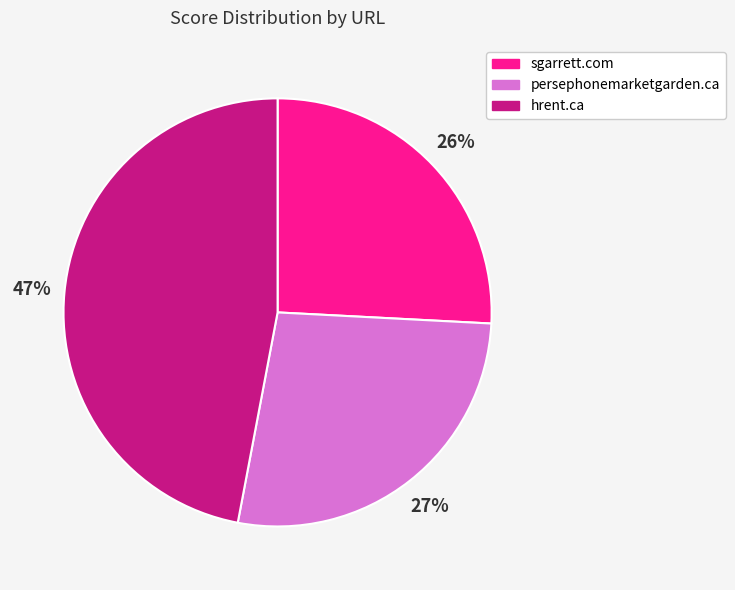

Does any single category account for the majority?

No